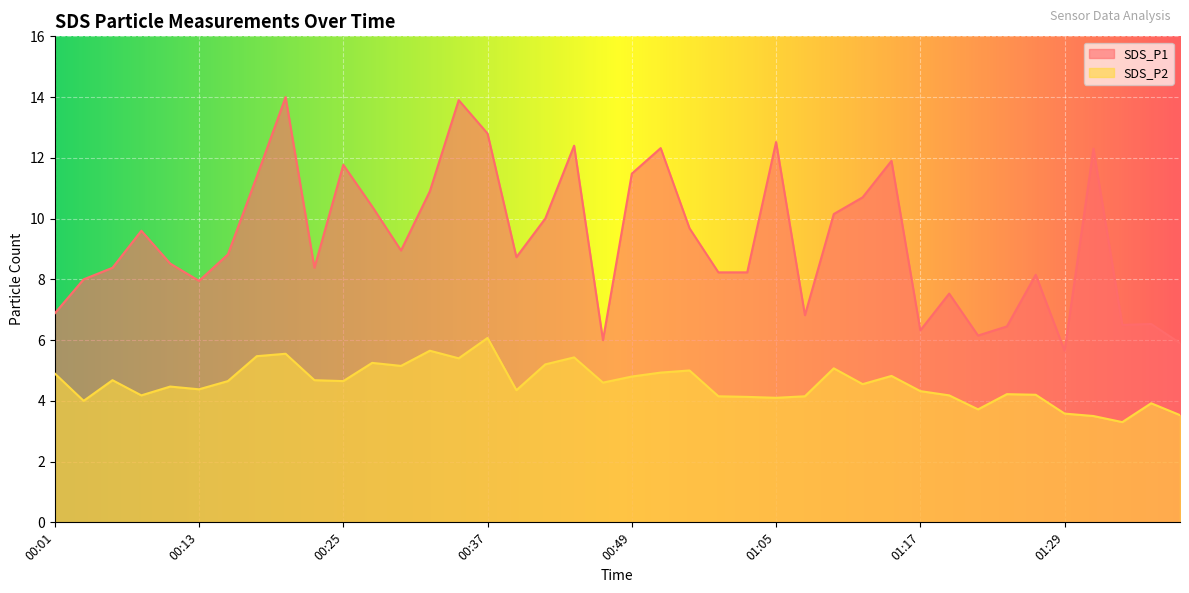

True or false: SDS_P2 and SDS_P1 cross at least once.

False